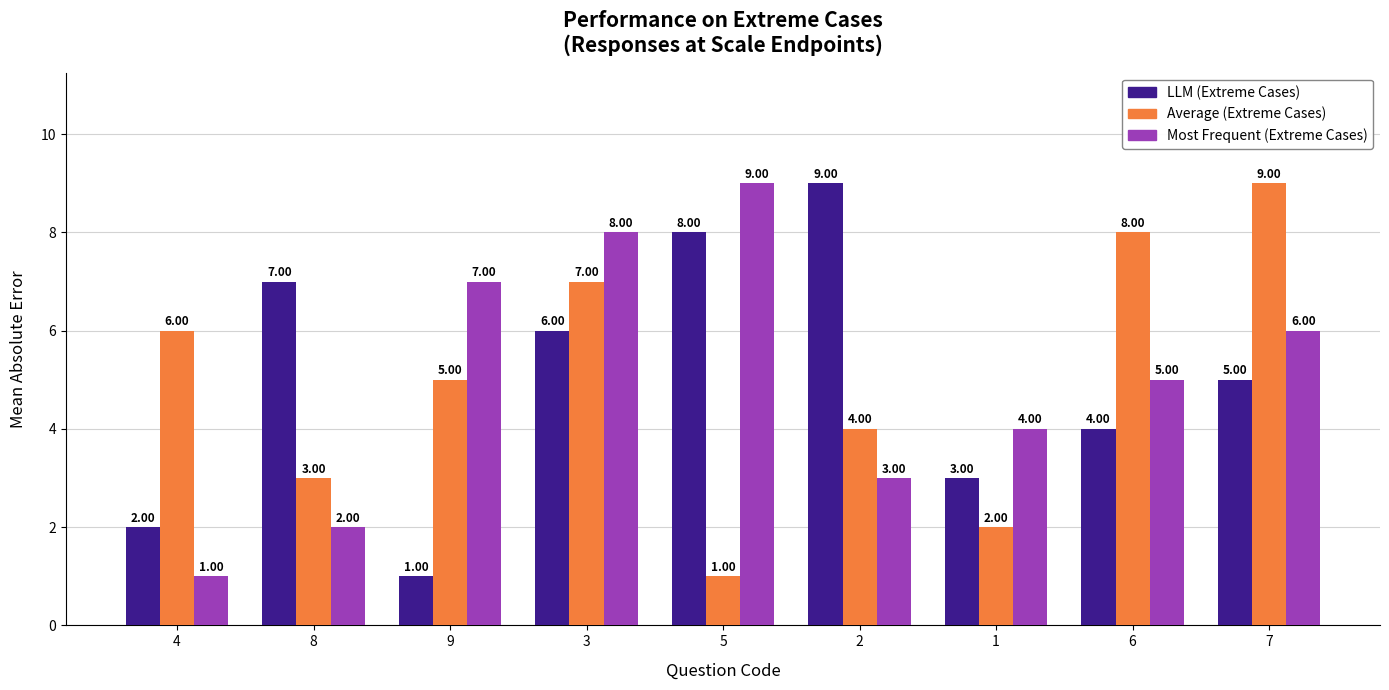

What position from the left is 9?

3